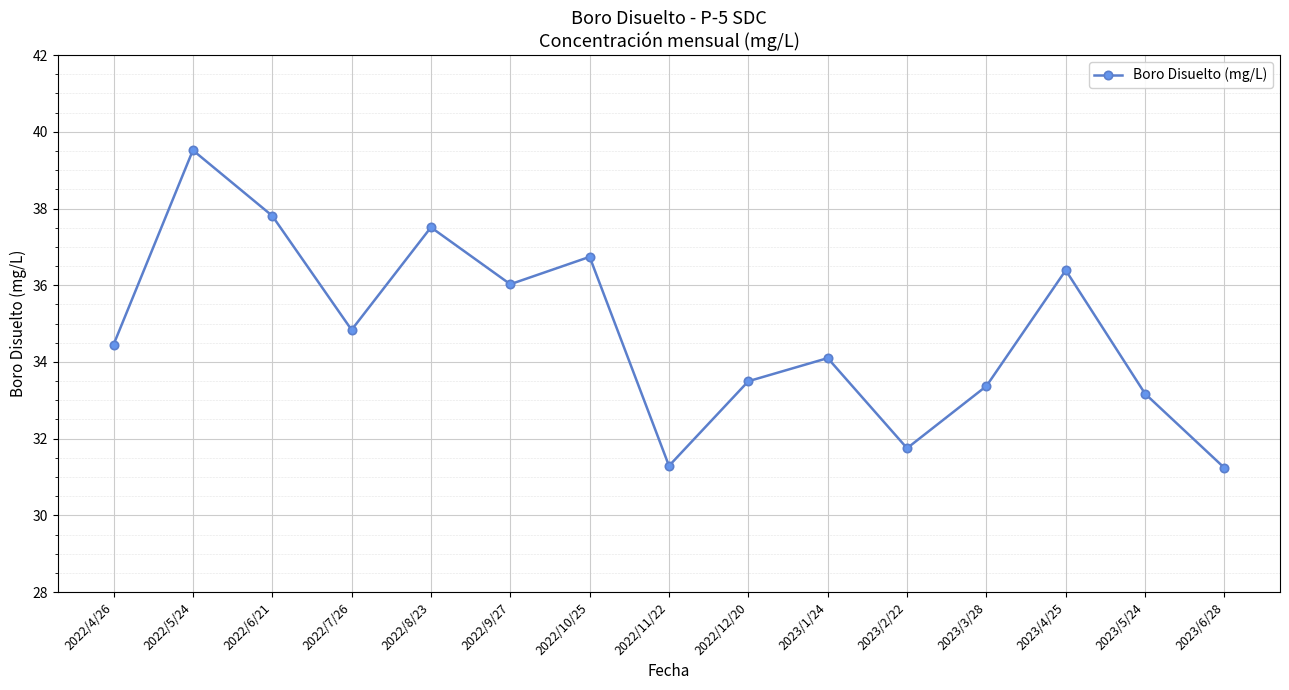

What is the label of the 7th point from the left?

2022/10/25